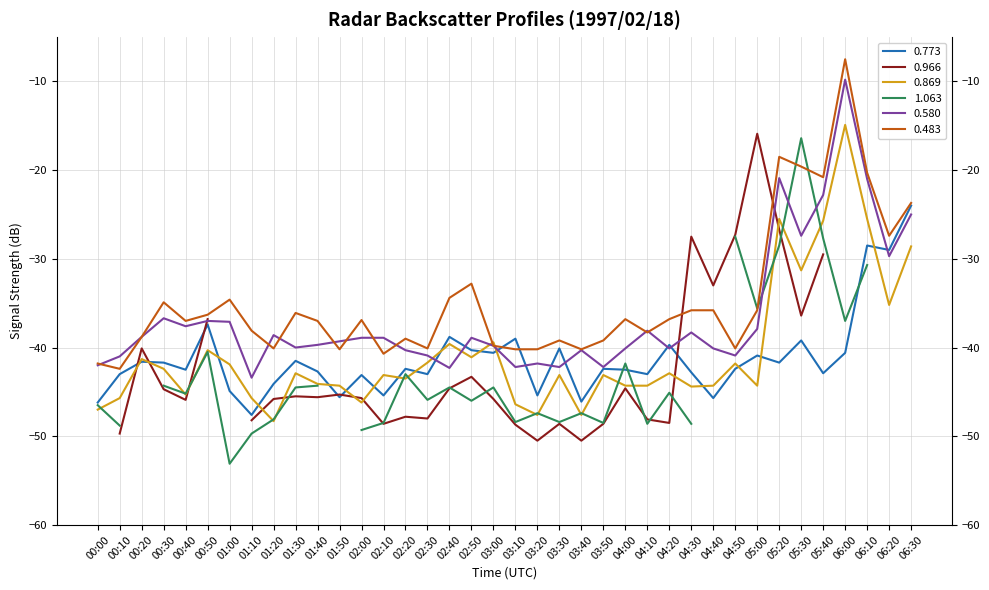

How many data points in 0.869 are less than -43?

20